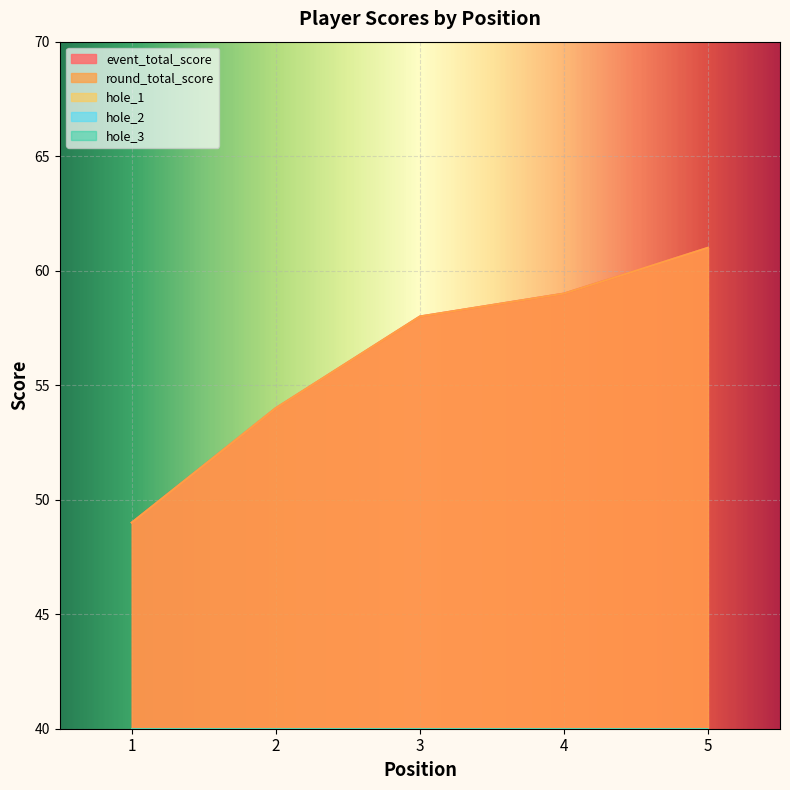

At how many categories does at least one series exceed 31?

5